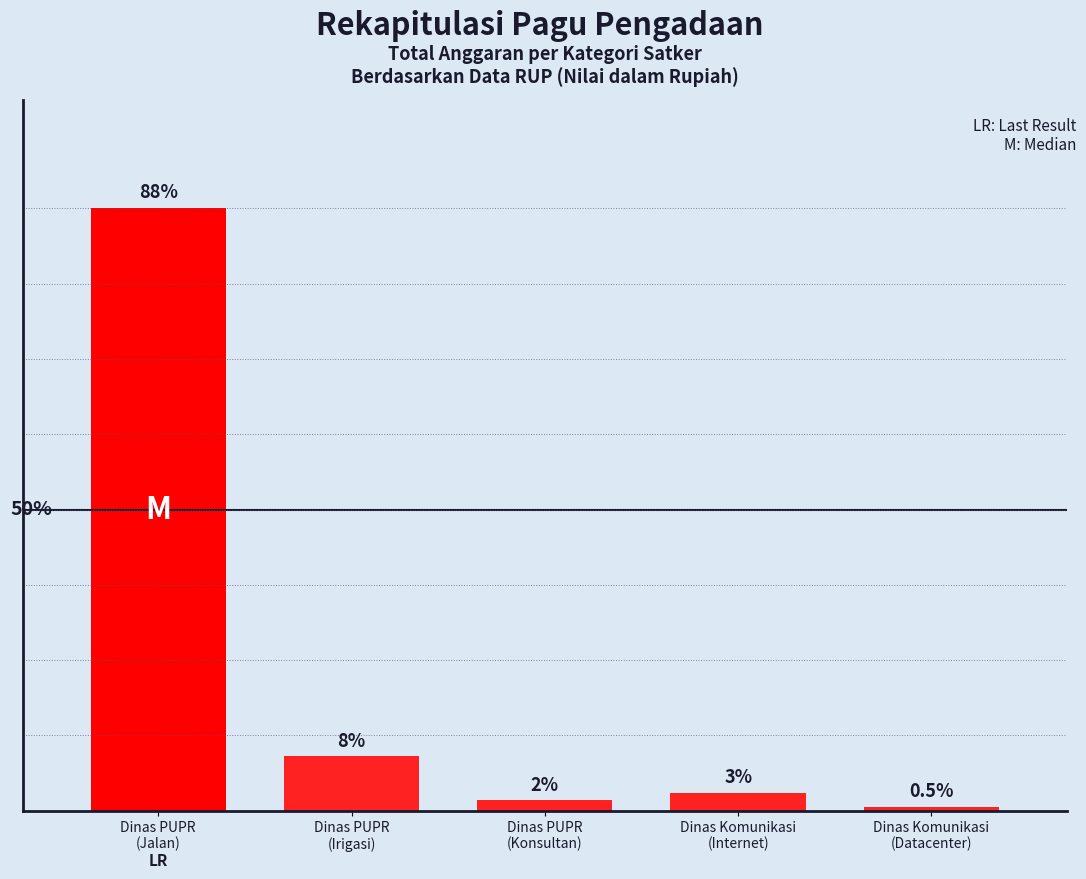

What is the change in value from Dinas PUPR
(Irigasi) to Dinas Komunikasi
(Internet)?

-10563310200